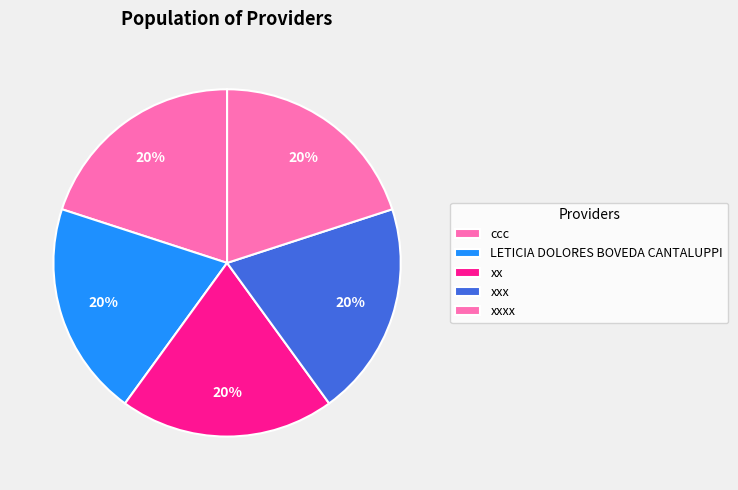

What is the smallest slice in the pie chart?

xxxx